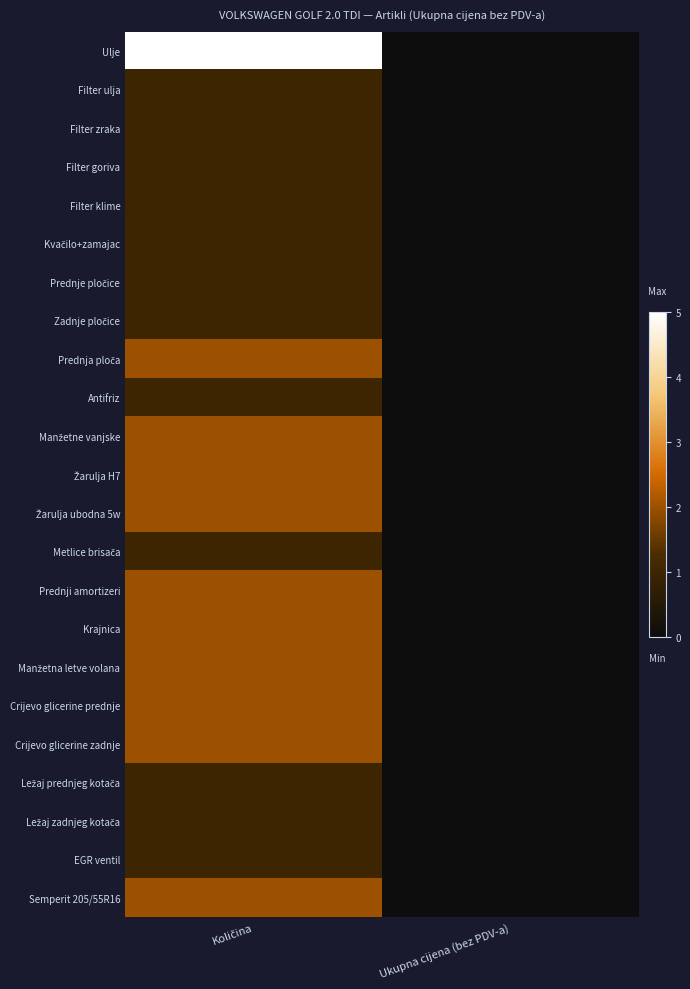

At Ukupna cijena (bez PDV-a), list the series in order from largest to smallest.

Ulje, Filter ulja, Filter zraka, Filter goriva, Filter klime, Kvačilo+zamajac, Prednje pločice, Zadnje pločice, Prednja ploča, Antifriz, Manžetne vanjske, Žarulja H7, Žarulja ubodna 5w, Metlice brisača, Prednji amortizeri, Krajnica, Manžetna letve volana, Crijevo glicerine prednje, Crijevo glicerine zadnje, Ležaj prednjeg kotača, Ležaj zadnjeg kotača, EGR ventil, Semperit 205/55R16